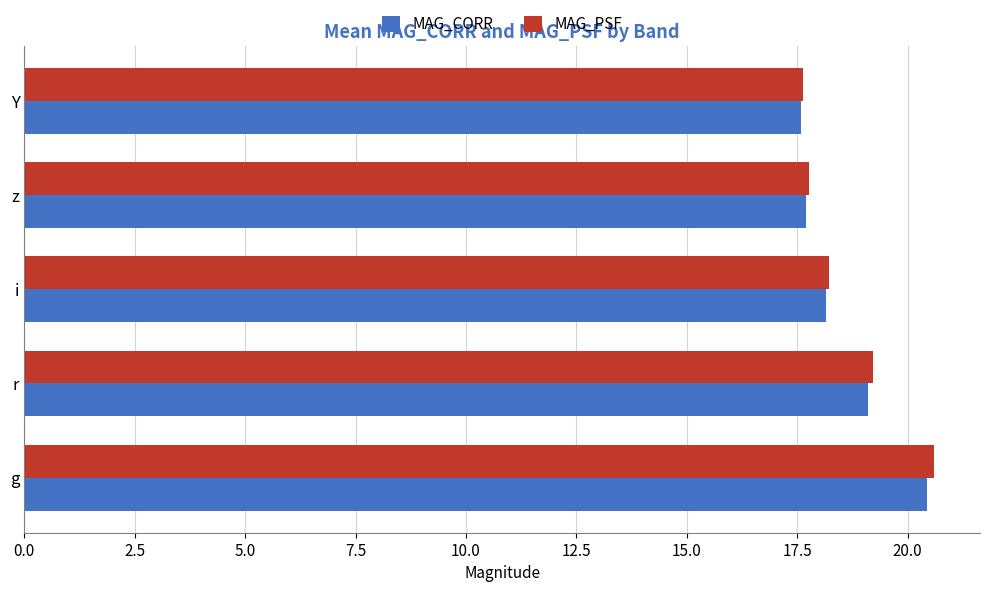

What is the difference between the maximum and minimum values in the MAG_PSF series?

3.0